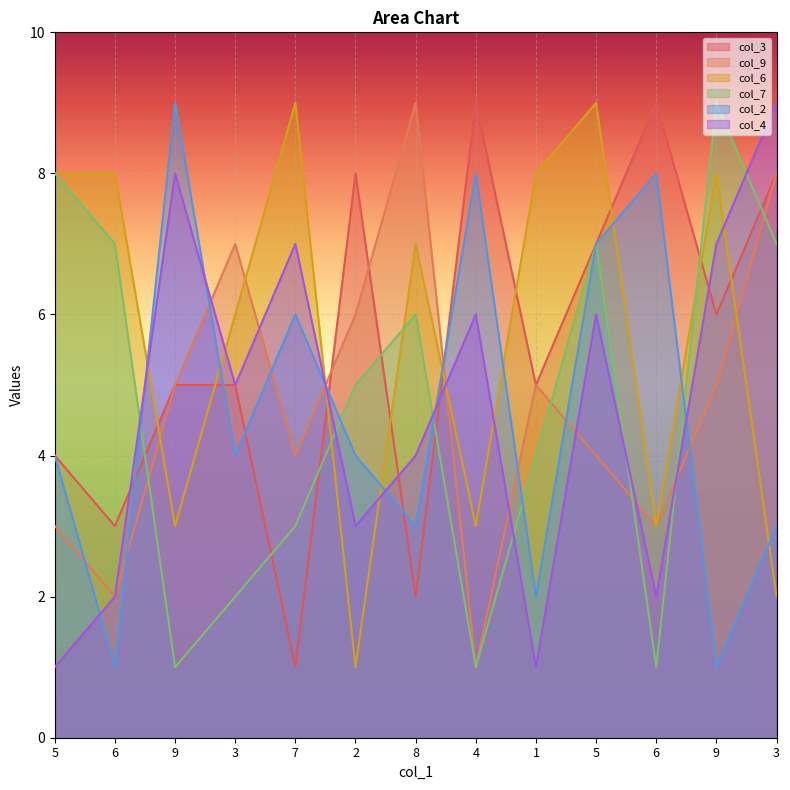

Which has a higher value, 9 or 8?

9